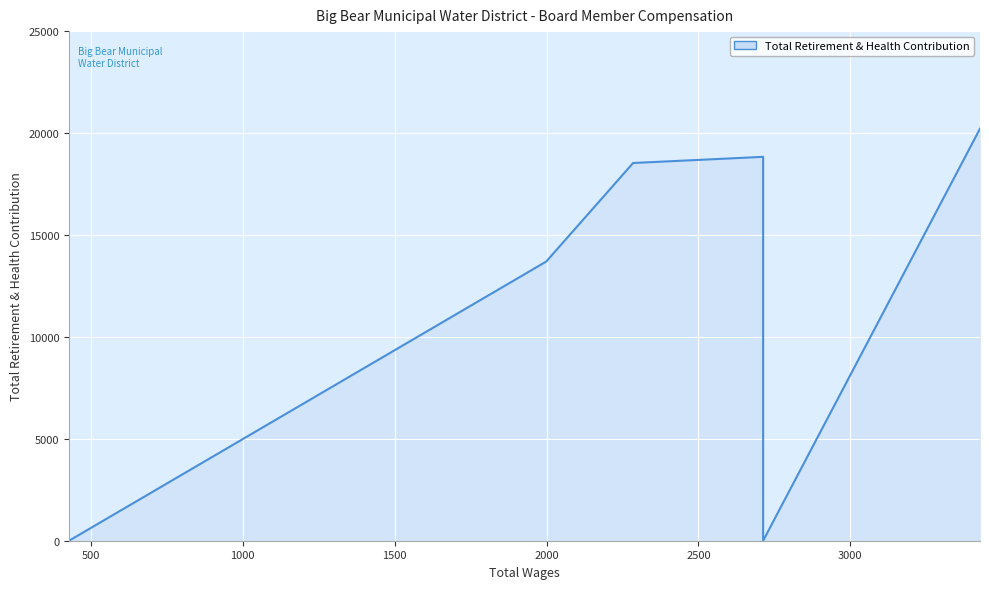

How many values exceed 18530?

2